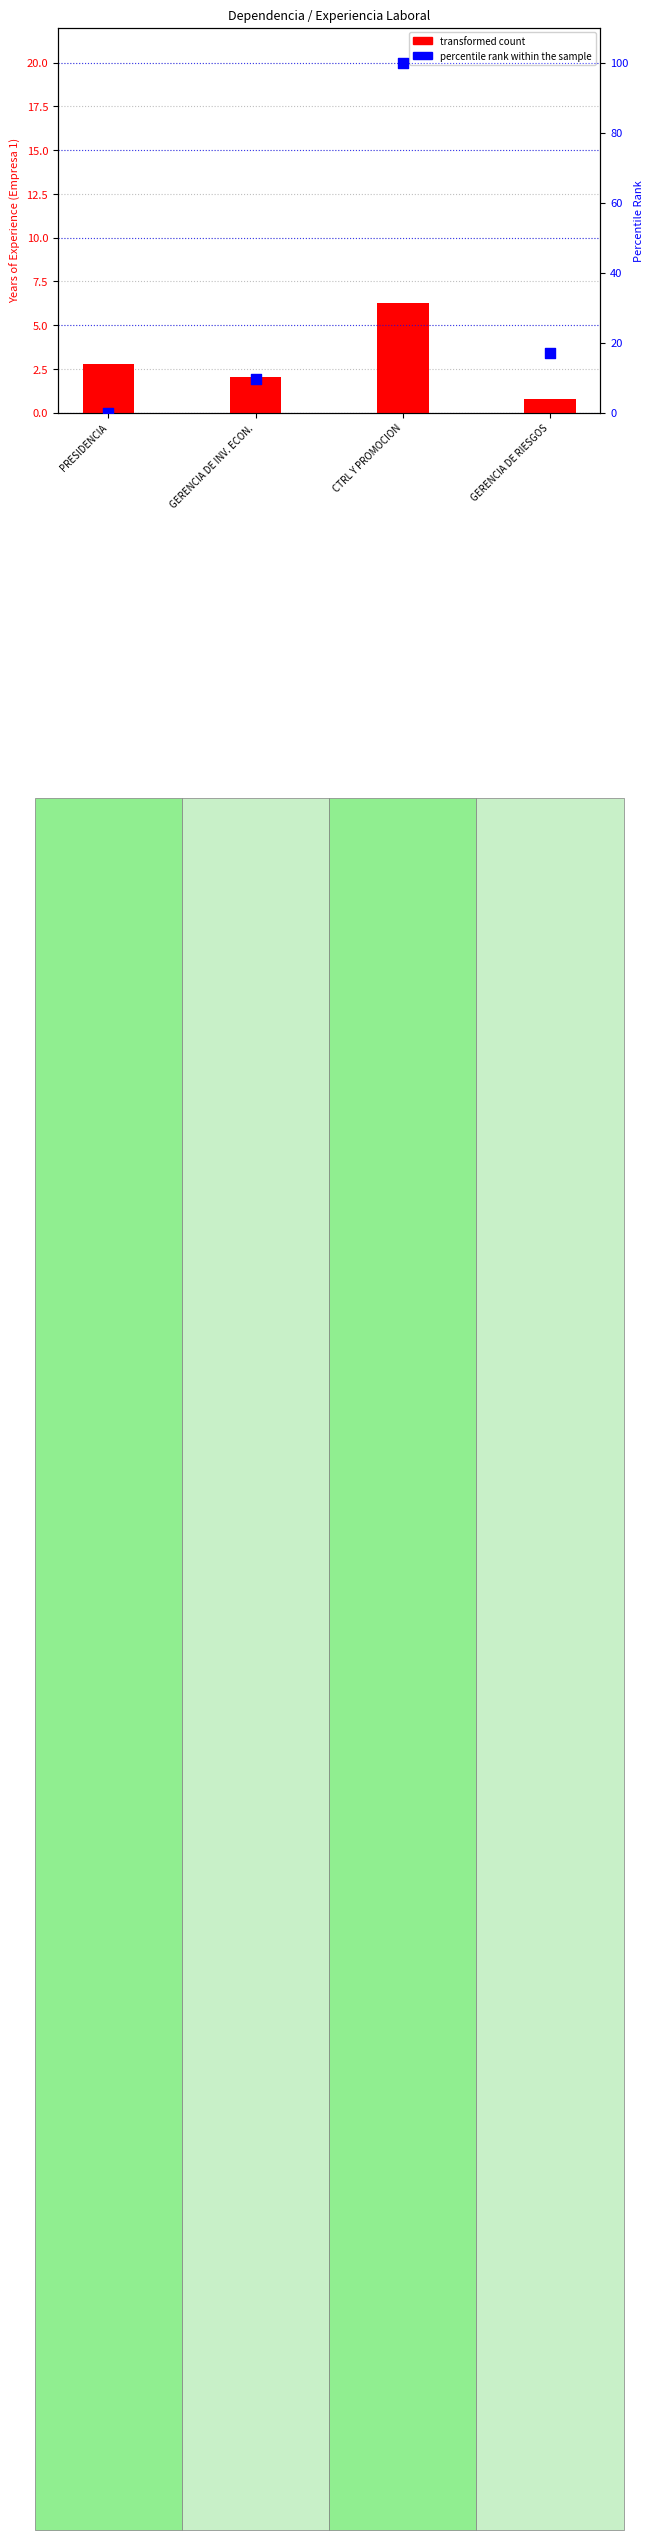

What are all the series names shown in the legend?

transformed count, percentile rank within the sample